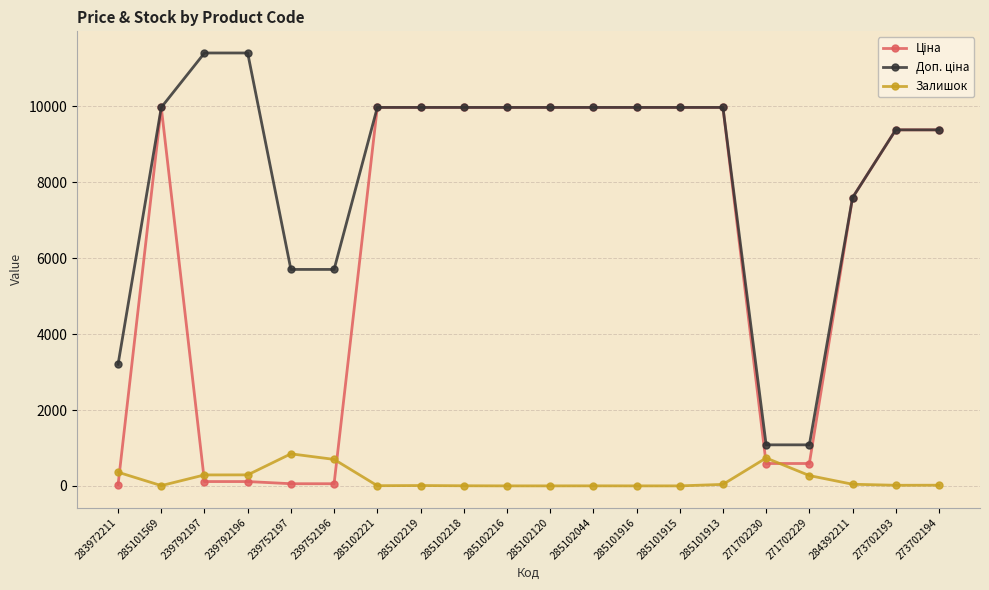

At which category does Залишок reach its first local valley?

285101569